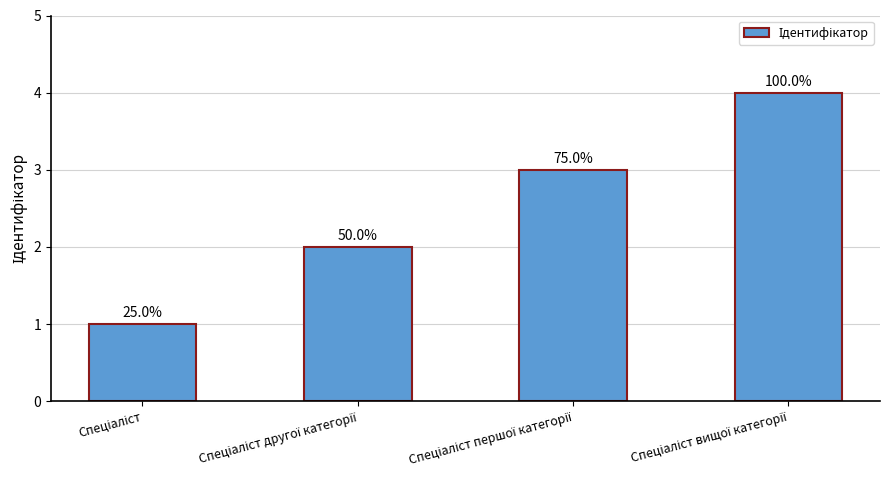

Are the bars grouped side by side (vs. stacked)?

No